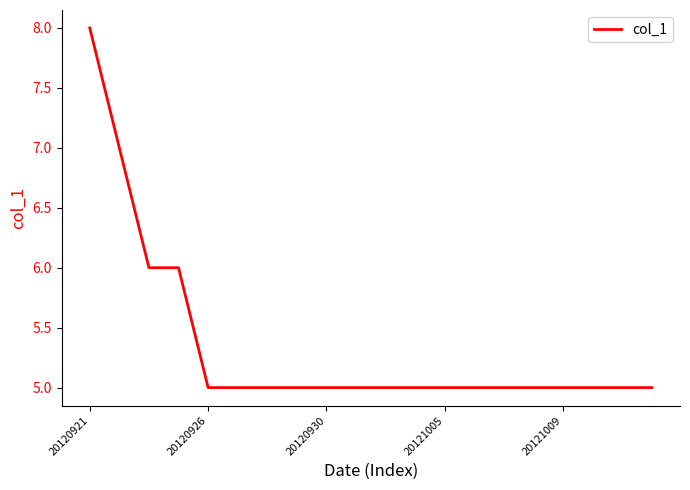

What is the smallest value displayed?

5